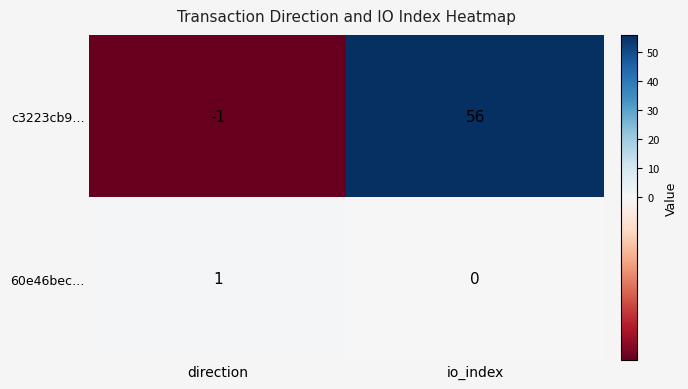

Which series has the largest range (max minus min)?

c3223cb9…